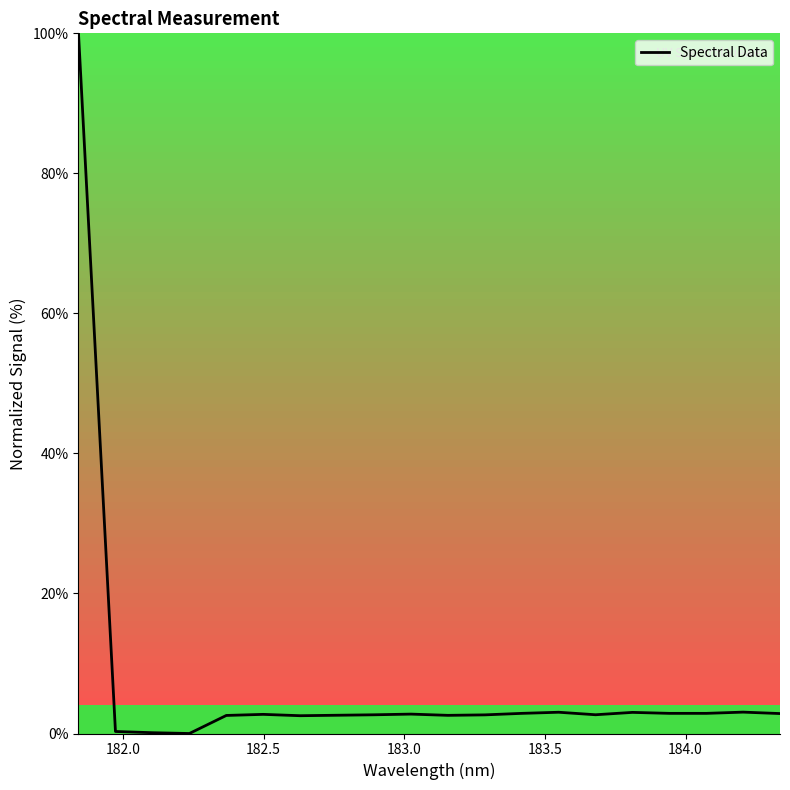

What is the greatest value displayed?

100.0